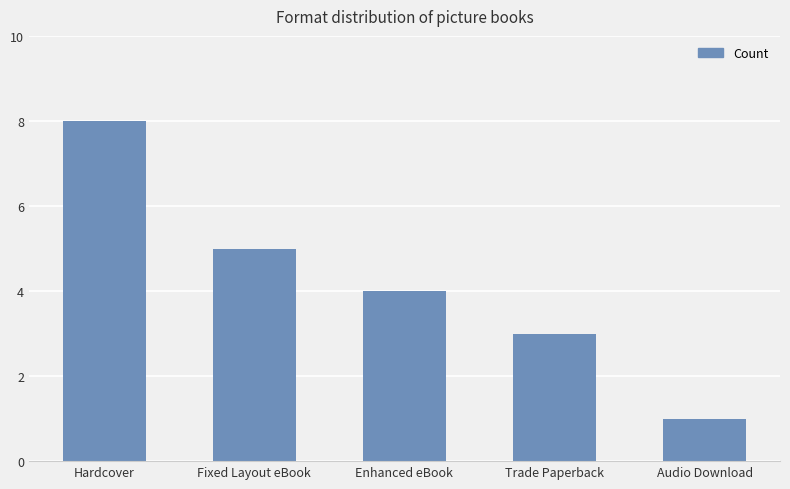

How many data points are less than 4?

2